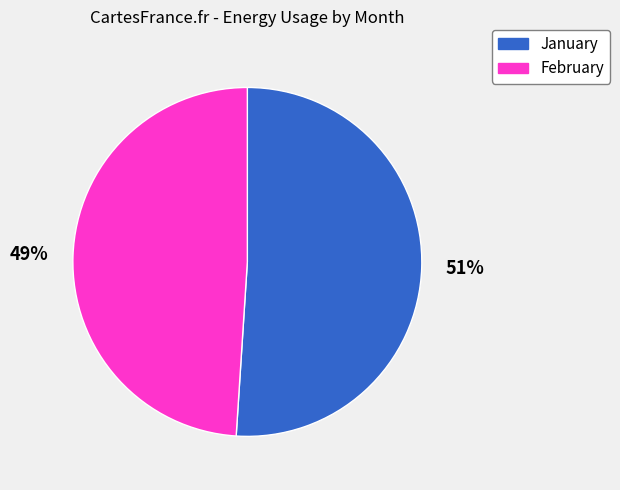

What is the ratio of the value at February to the value at January?

1.0